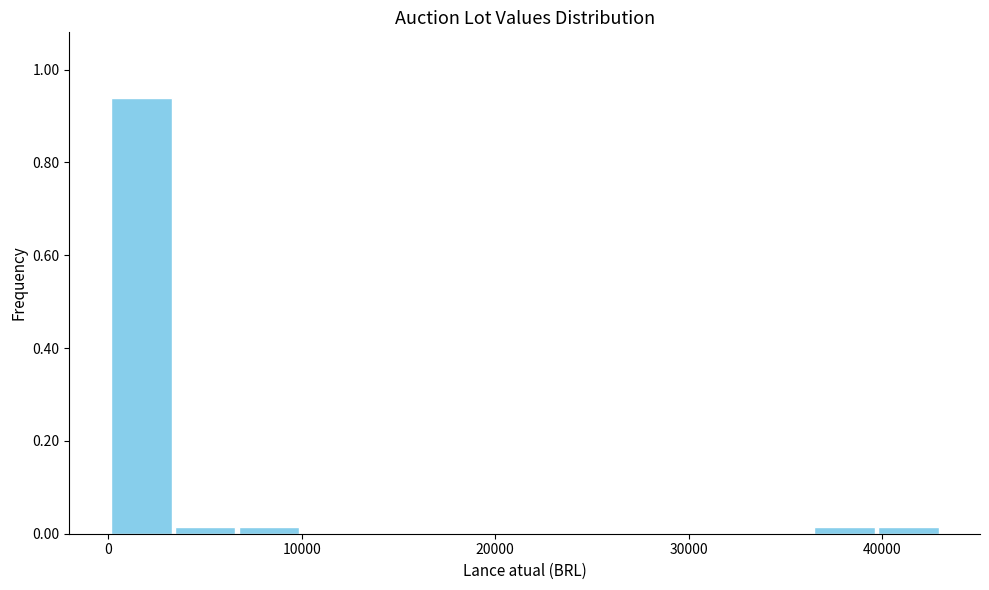

Around what value on the x-axis is the tallest bar? Give the approximate position of its centre, as read against the axis.

2000